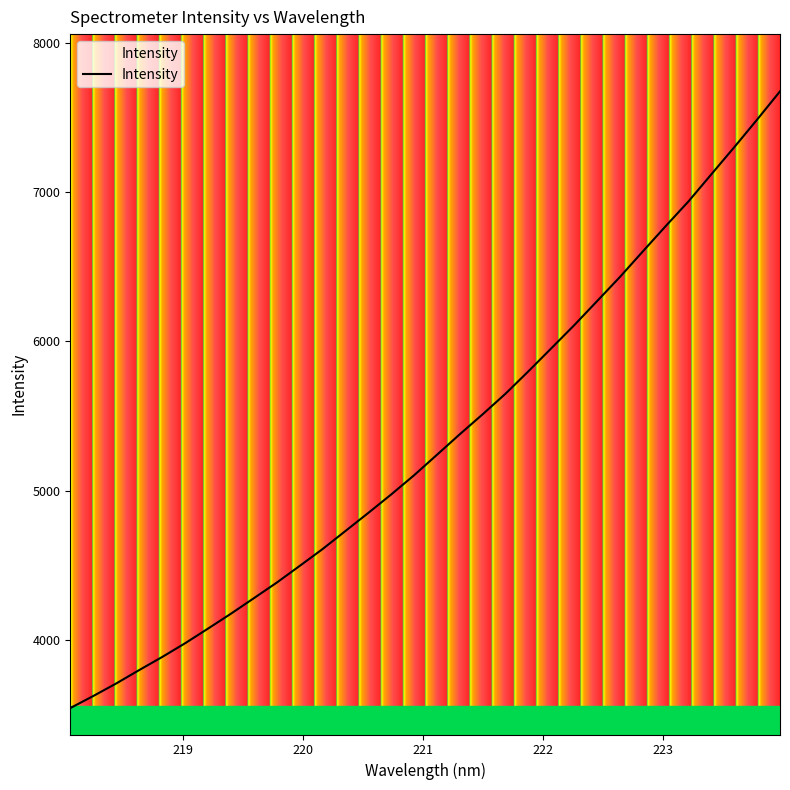

What is the greatest value displayed?

7676.2